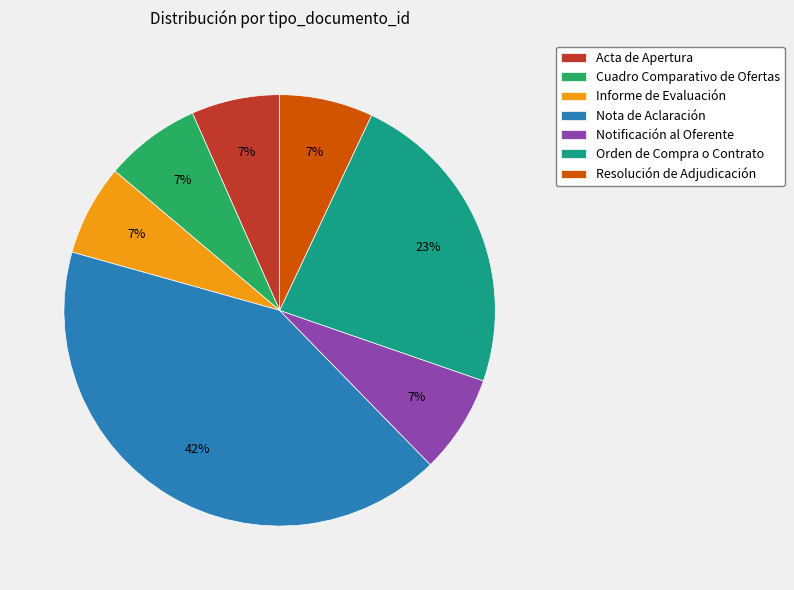

True or false: Resolución de Adjudicación accounts for 7% of the total.

True